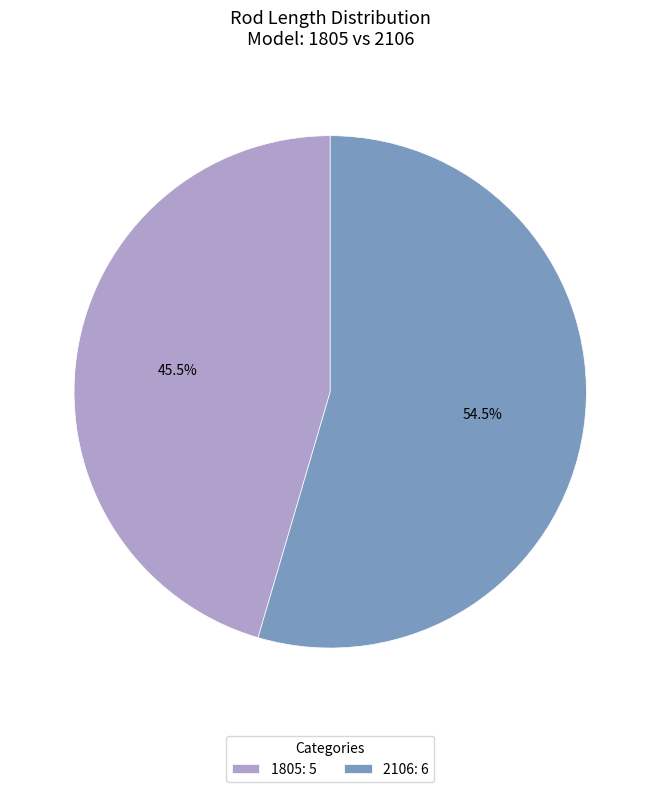

What is the ratio of the value at 1805 to the value at 2106?

0.8